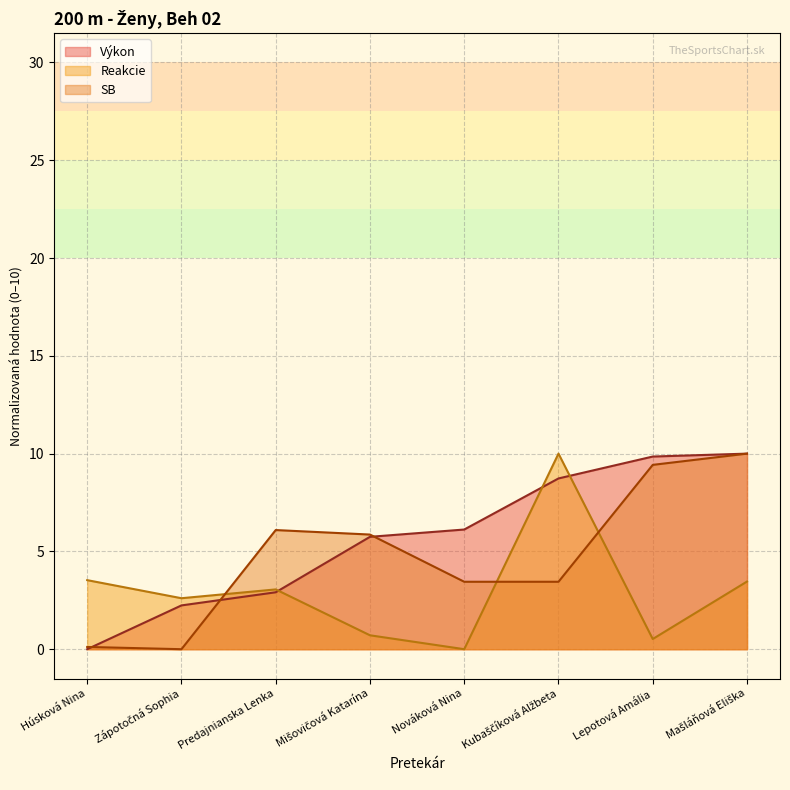

How many positive values does the Reakcie series have?

7